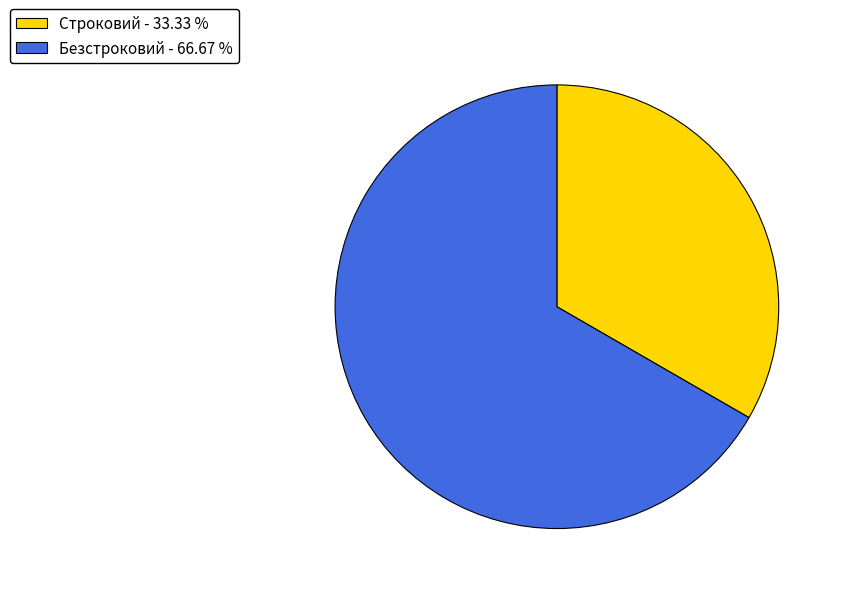

Rank the categories by value from lowest to highest.

Строковий, Безстроковий